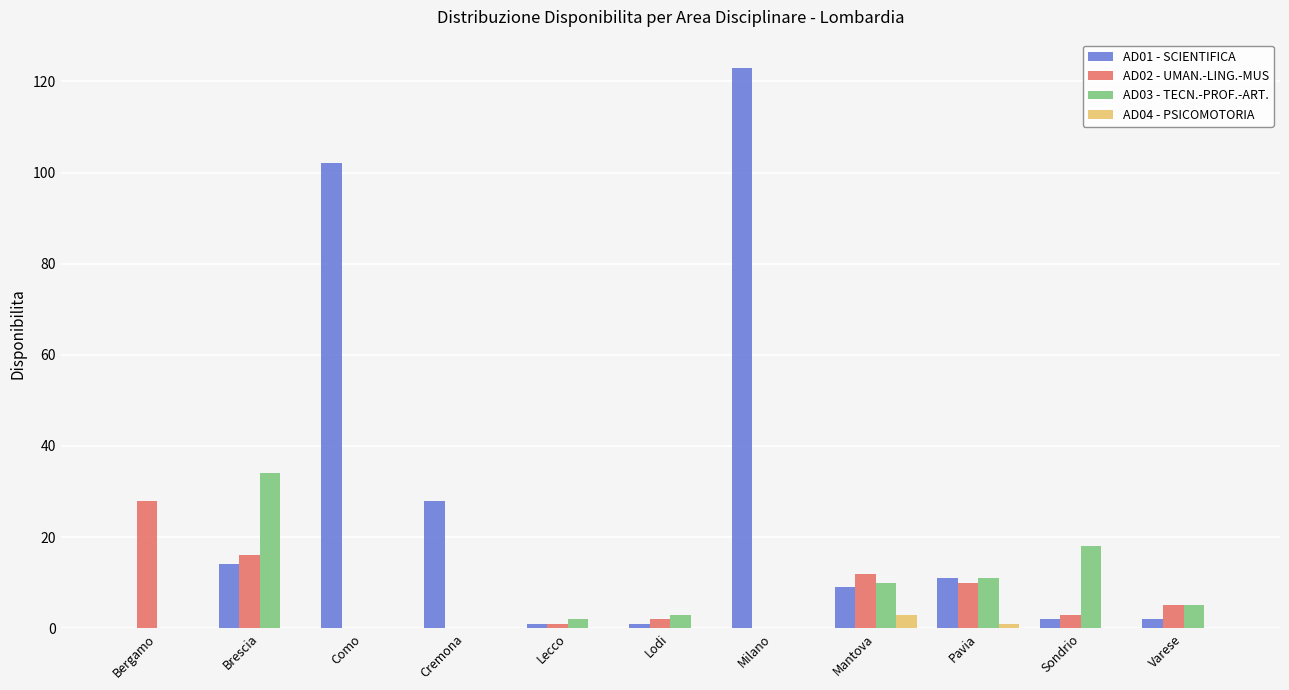

What is the highest value of the AD01 - SCIENTIFICA series?

123